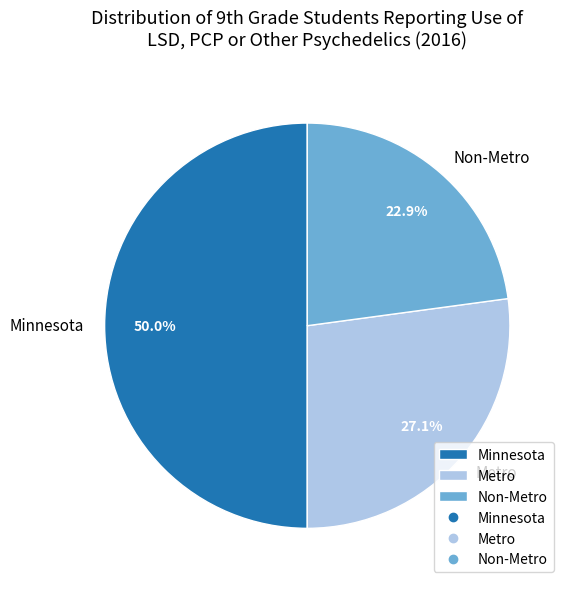

Count the number of slices in the pie.

3